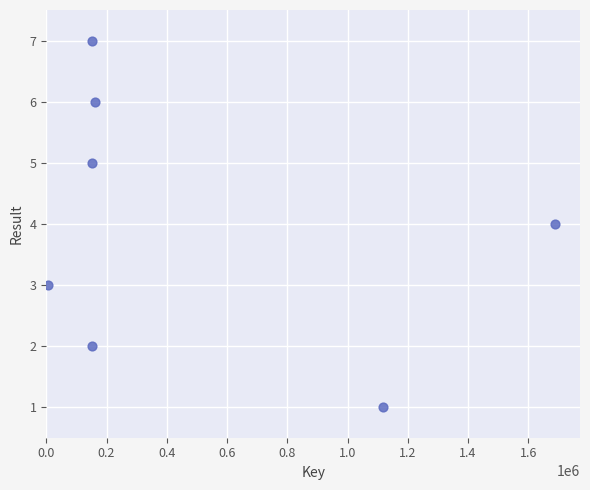

What is the range of X values (max minus min)?

1682405